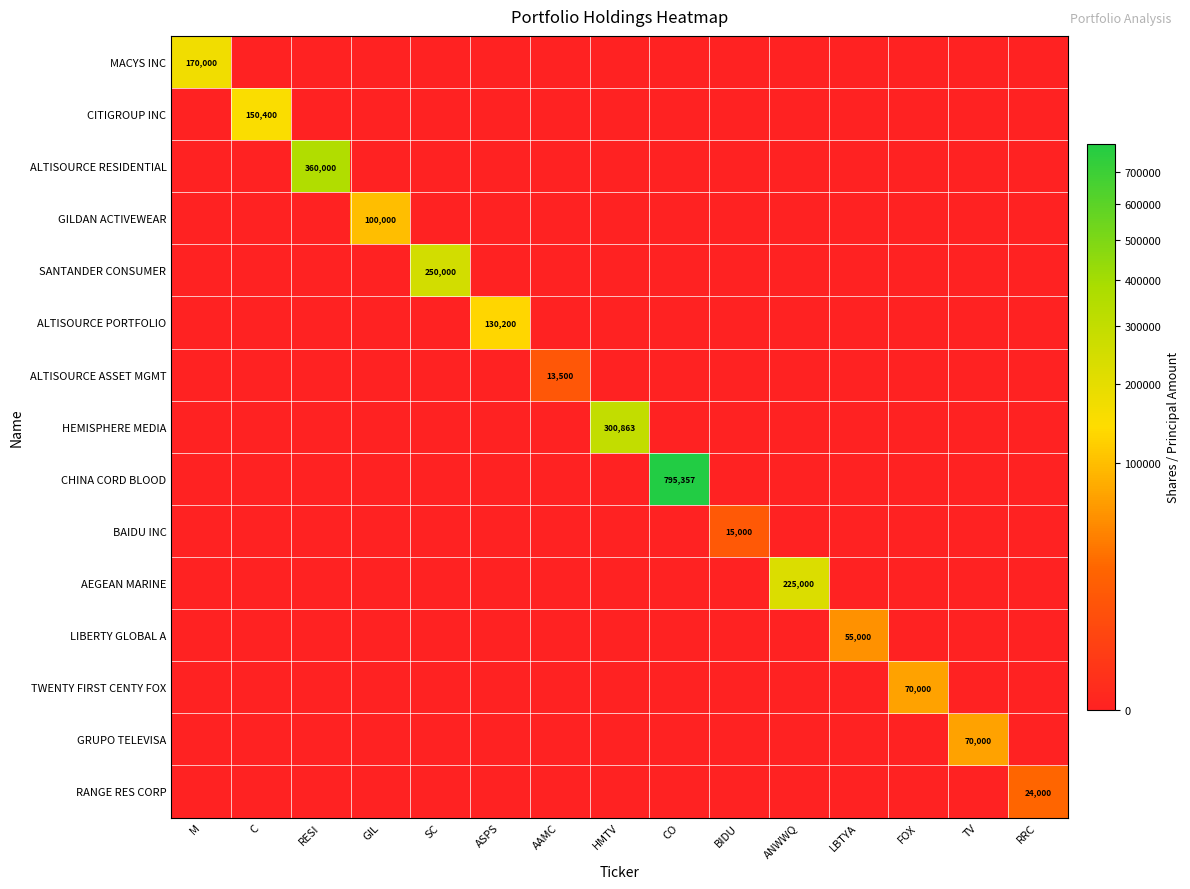

Is it true that AEGEAN MARINE equals 225000 at ANWWQ?

True